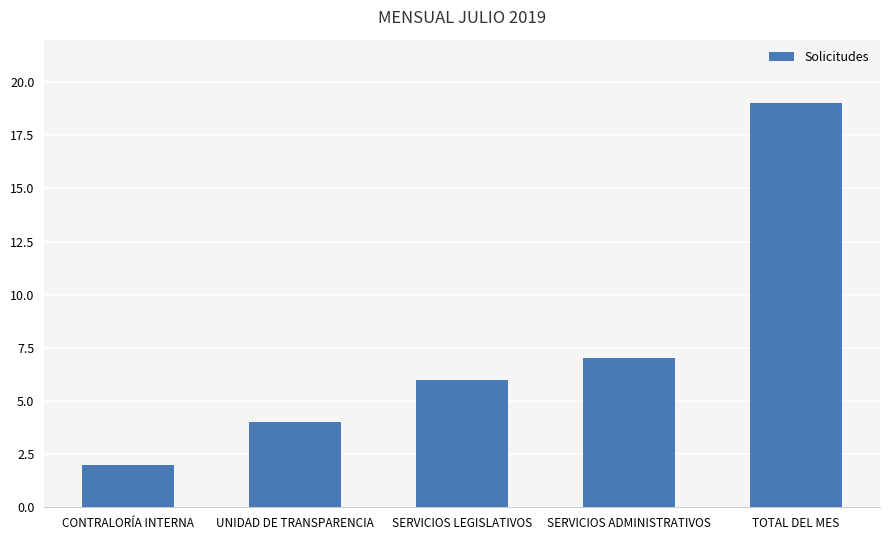

Which category has the lowest value across all series?

CONTRALORÍA INTERNA